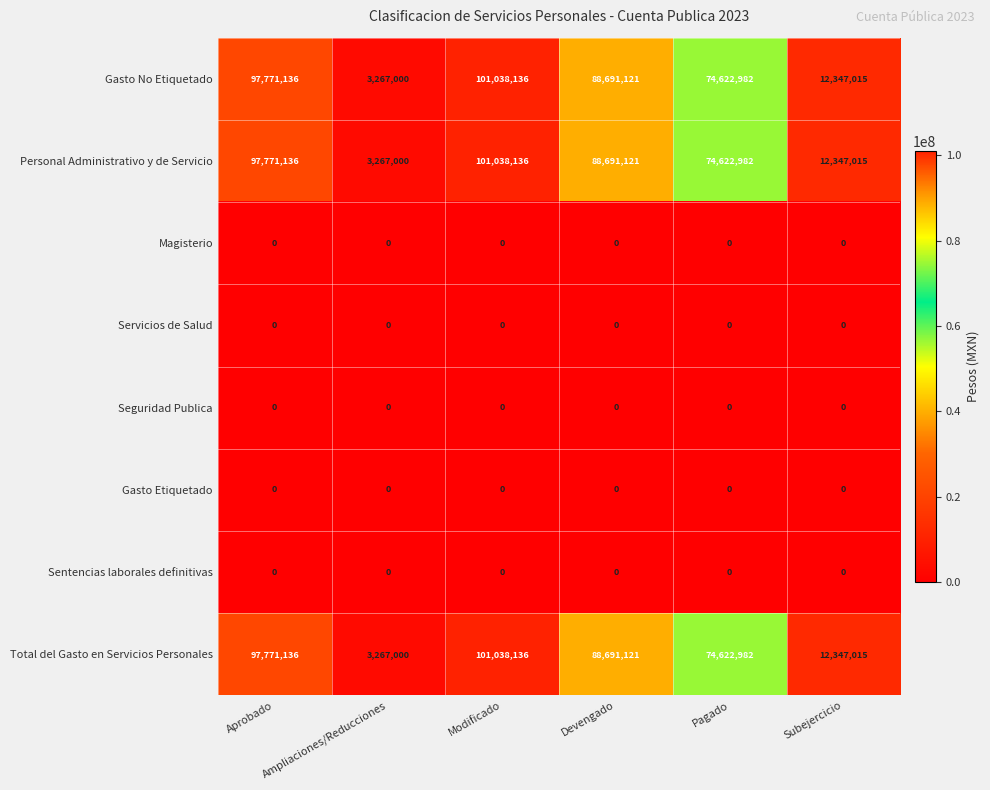

At which label does Gasto No Etiquetado reach its peak?

Modificado